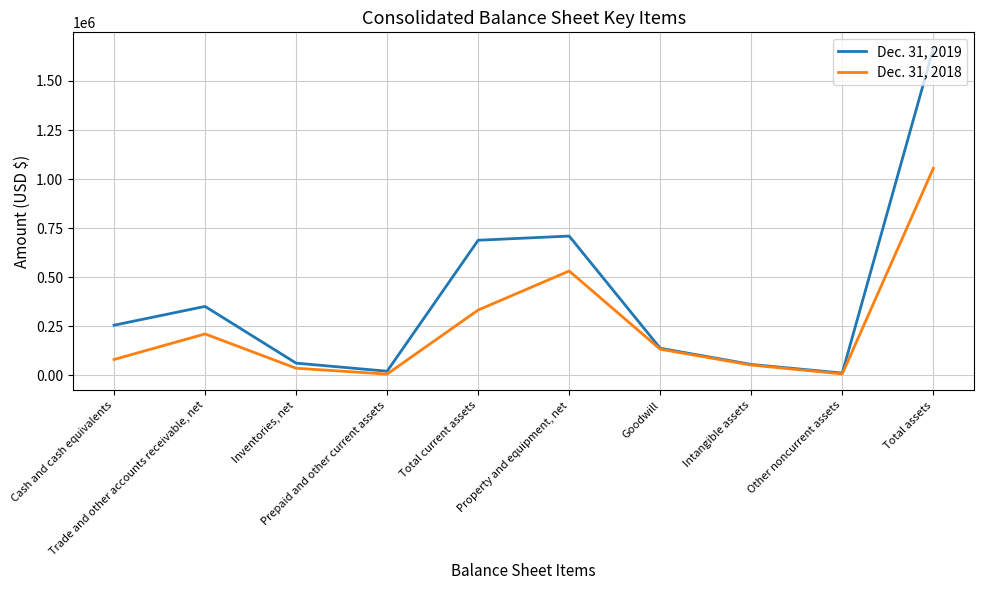

At Trade and other accounts receivable, net, list the series in order from smallest to largest.

Dec. 31, 2018, Dec. 31, 2019